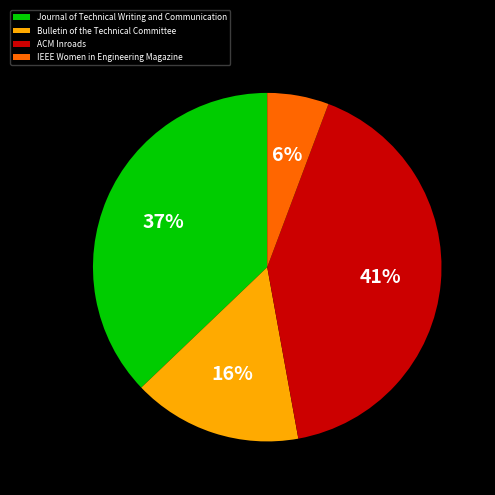

Does any single category account for the majority?

No